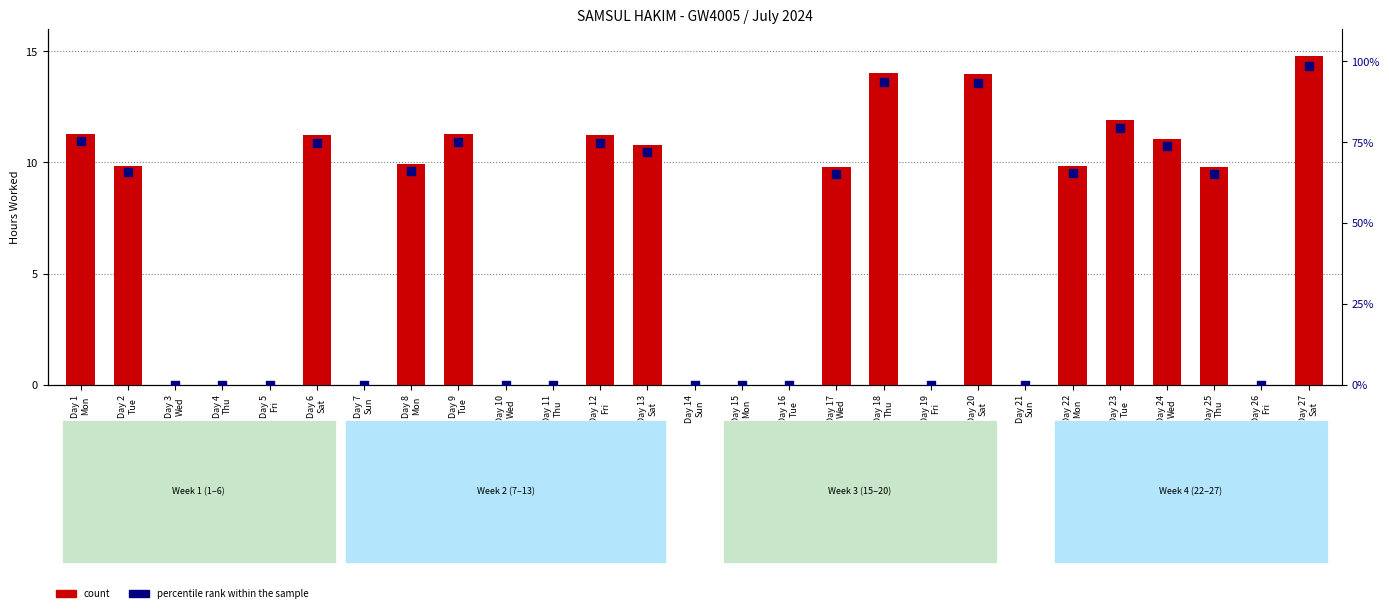

What are all the series names shown in the legend?

count, percentile rank within the sample